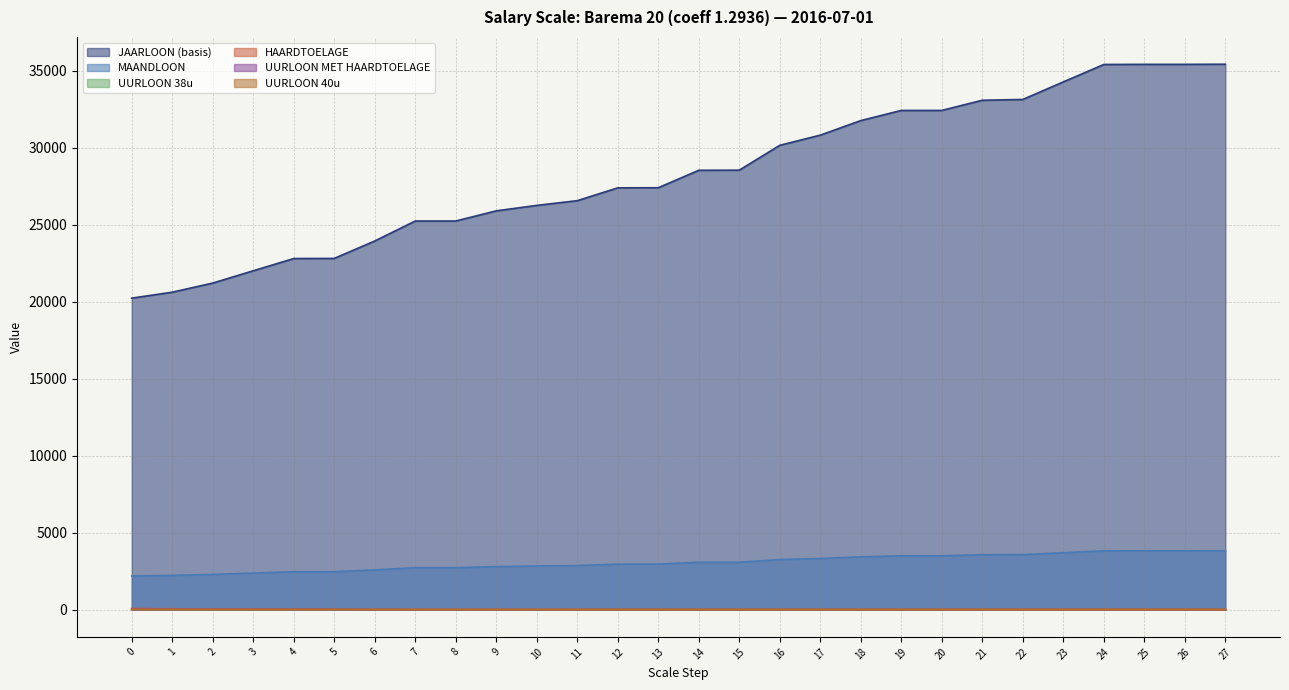

At which label is UURLOON 38u closest to 2999?

13